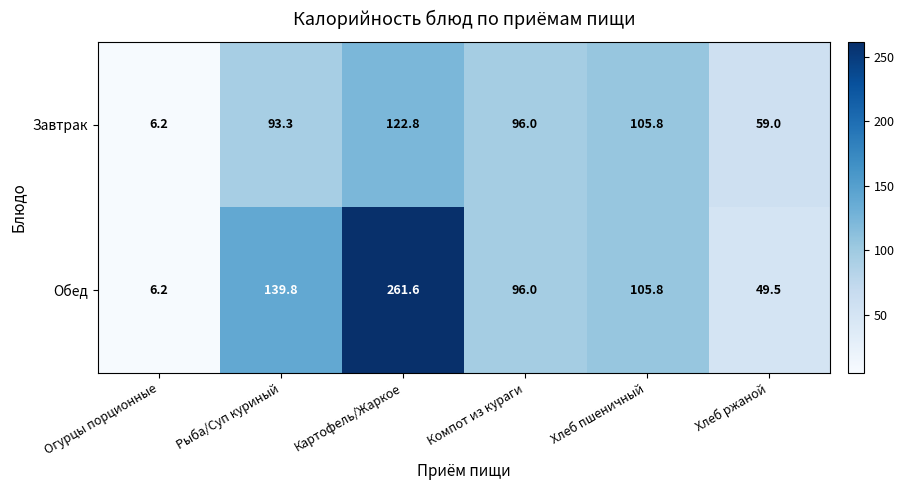

What is the average value of the Завтрак series?

80.5